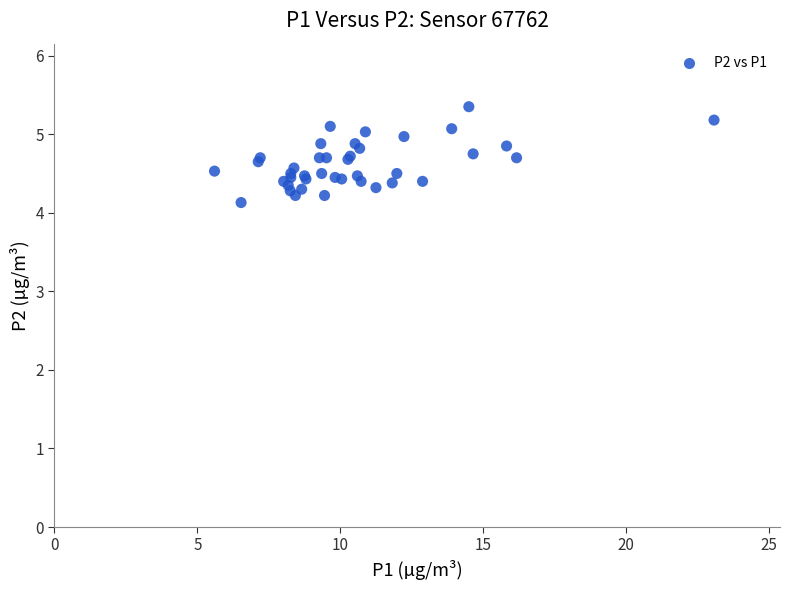

What Y value in the scatter plot is closest to 4?

4.1